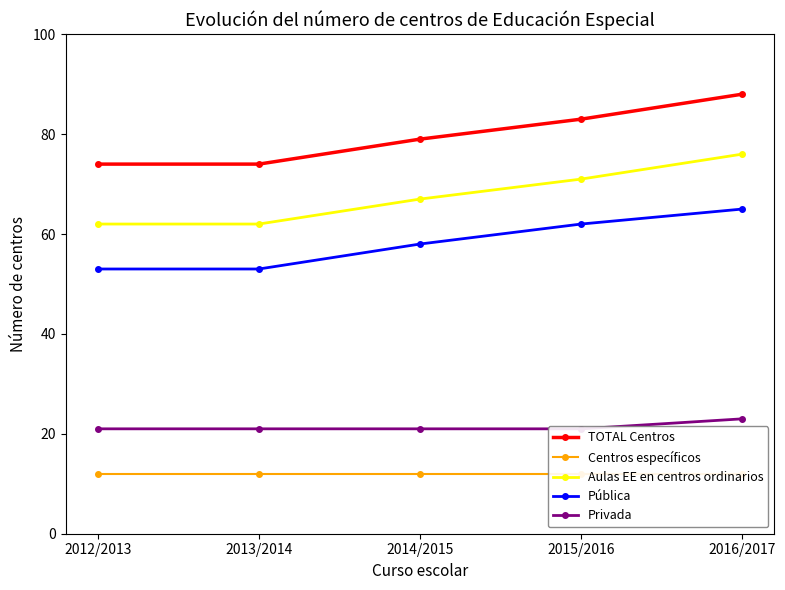

Between 2012/2013 and 2013/2014, which is larger?

2012/2013